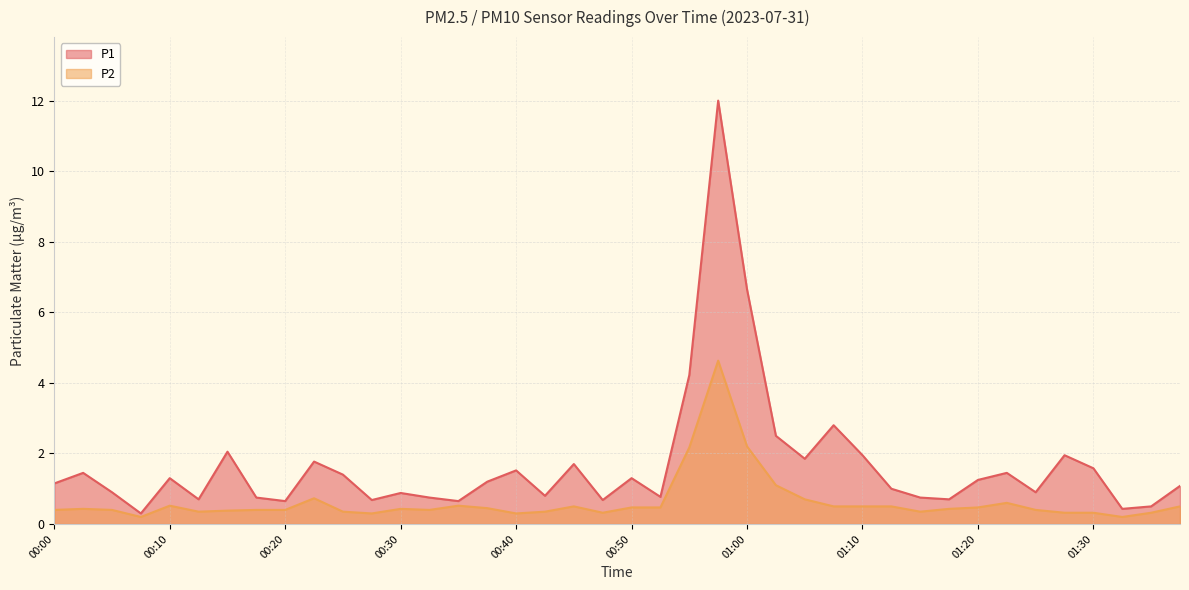

How many lines are shown in the chart?

2